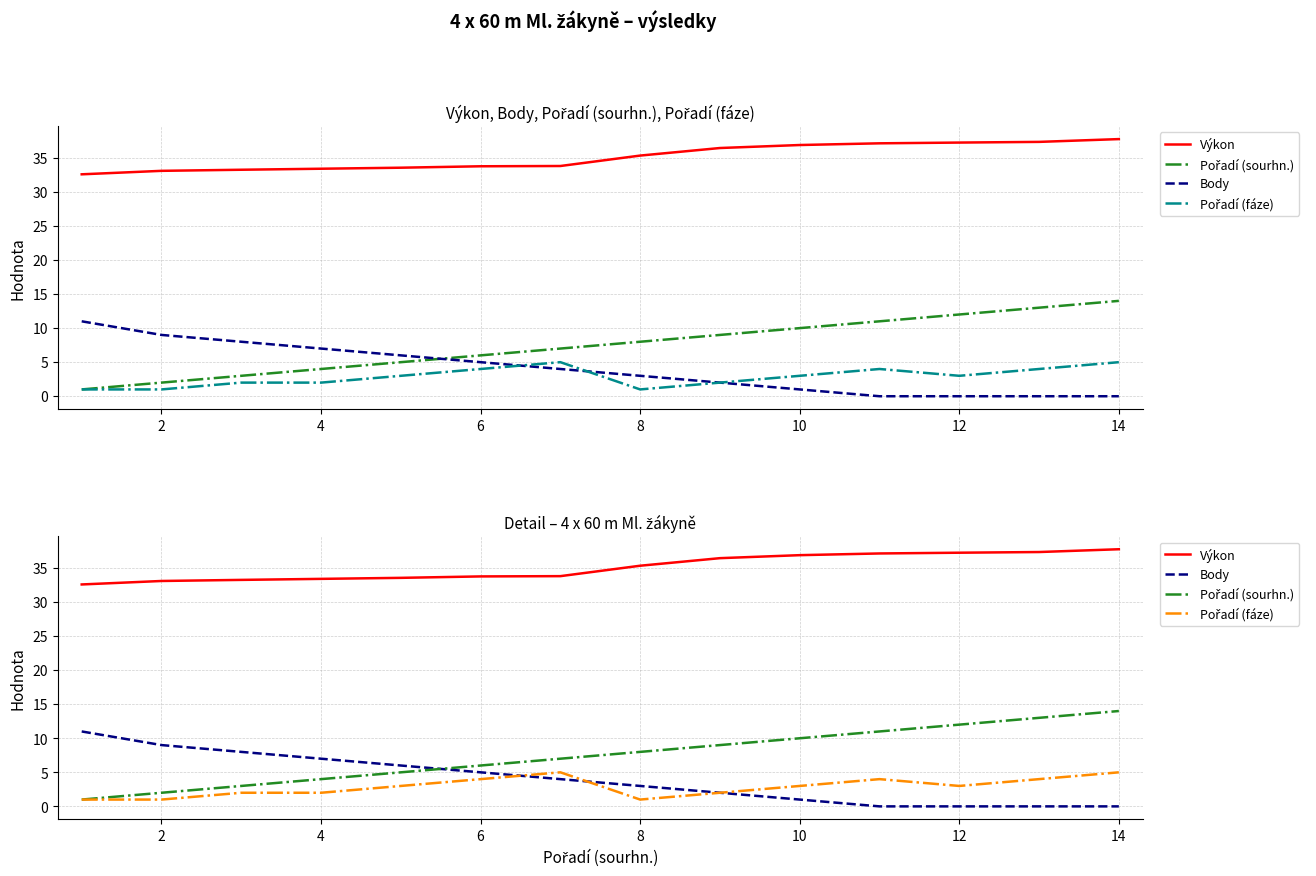

Reading right to left, transcribe all the data shown in this chart.

Výkon: 37.8	37.3	37.2	37.1	36.9	36.4	35.3	33.8	33.8	33.5	33.4	33.2	33.1	32.6
Pořadí (sourhn.): 14.0	13.0	12.0	11.0	10.0	9.0	8.0	7.0	6.0	5.0	4.0	3.0	2.0	1.0
Body: 0.0	0.0	0.0	0.0	1.0	2.0	3.0	4.0	5.0	6.0	7.0	8.0	9.0	11.0
Pořadí (fáze): 5.0	4.0	3.0	4.0	3.0	2.0	1.0	5.0	4.0	3.0	2.0	2.0	1.0	1.0